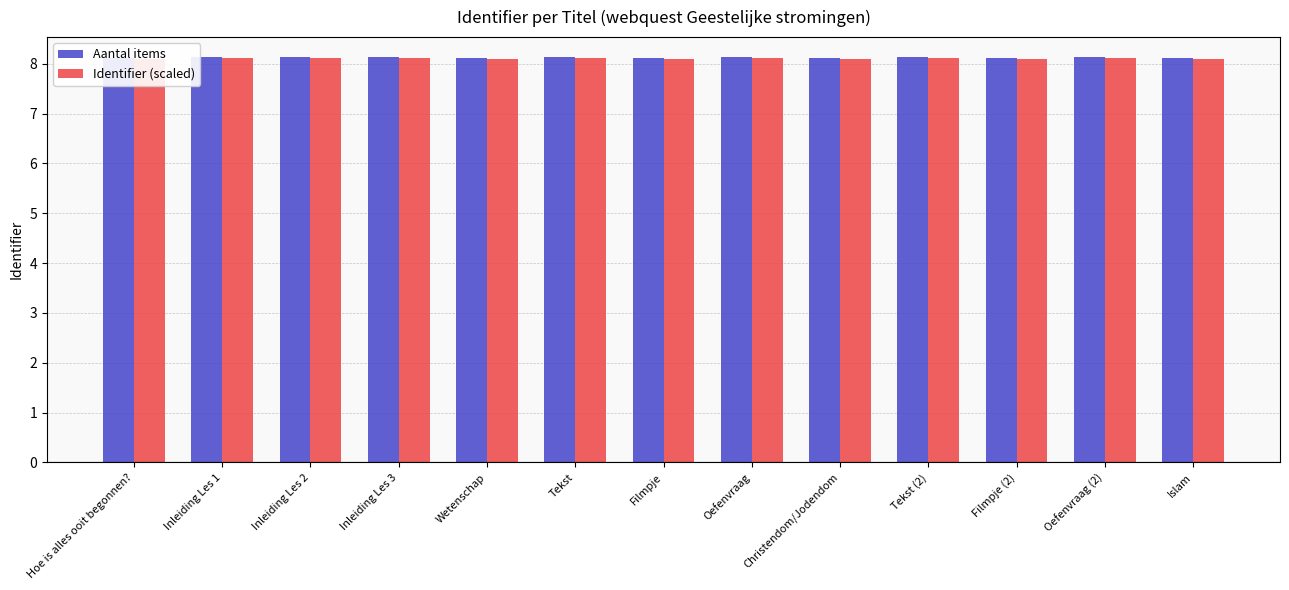

Rank the series at Oefenvraag from lowest to highest value.

Identifier (scaled), Aantal items